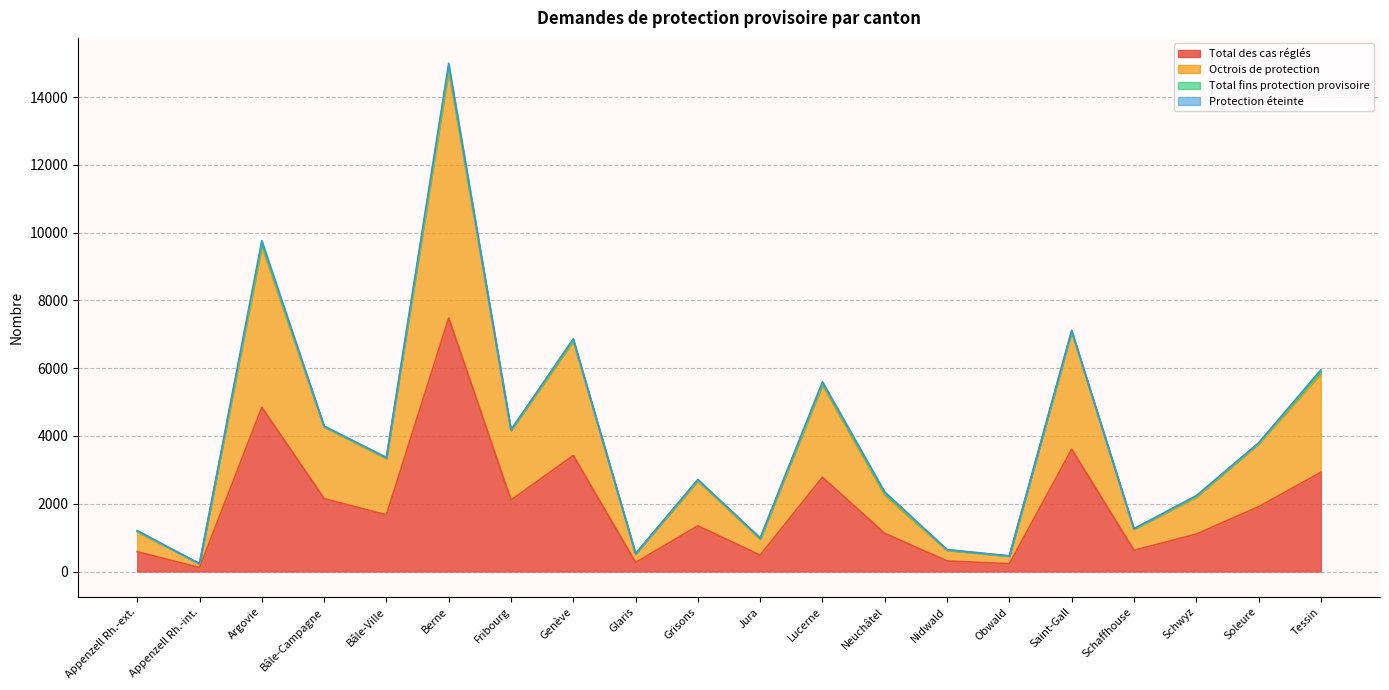

True or false: Total des cas réglés and Octrois de protection cross at least once.

False